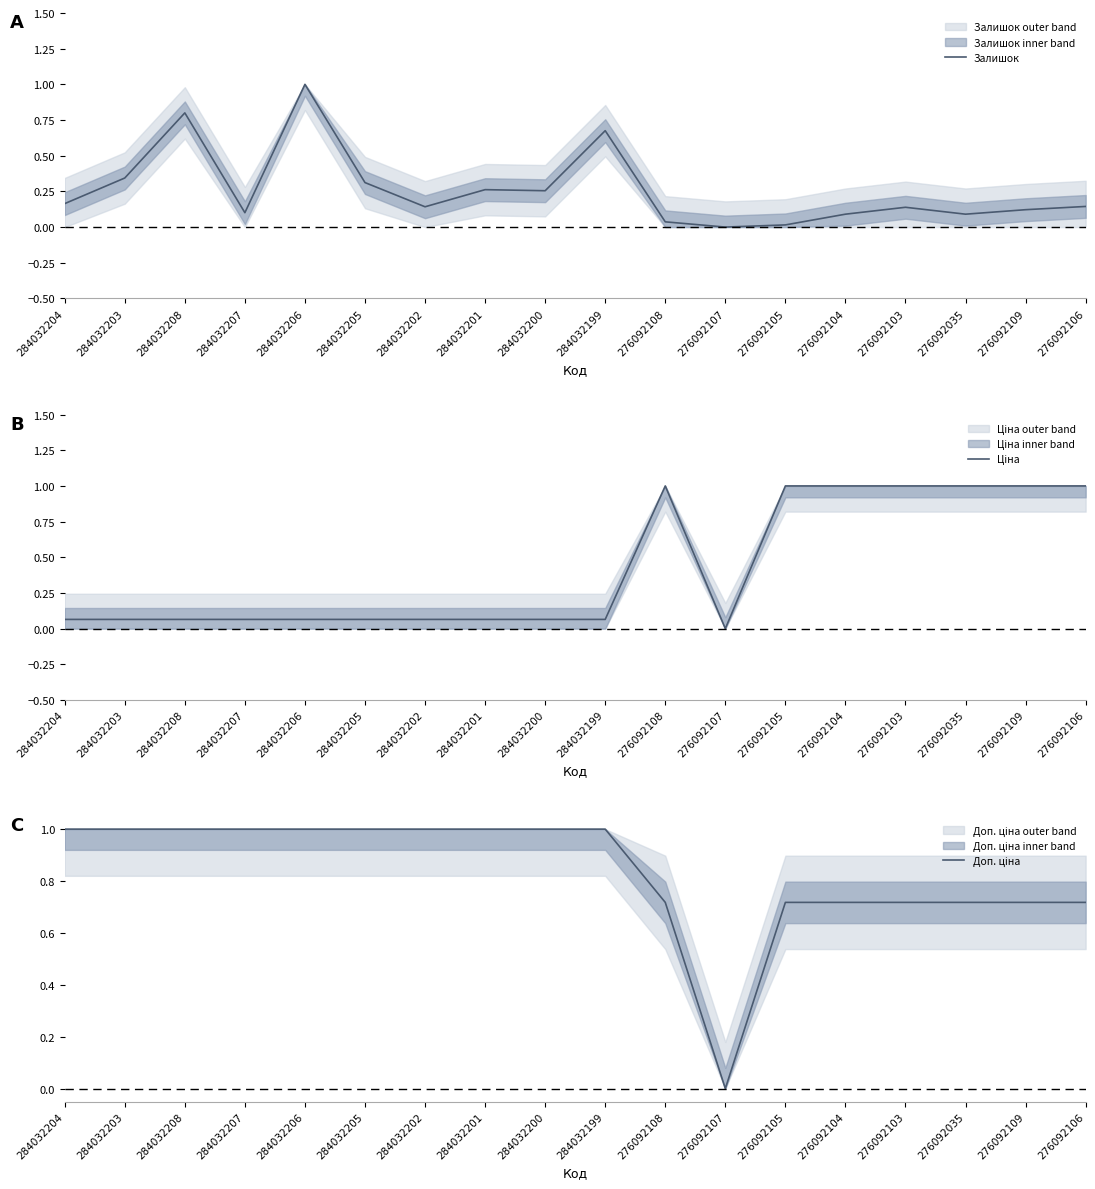

Does the chart have visible grid lines?

No